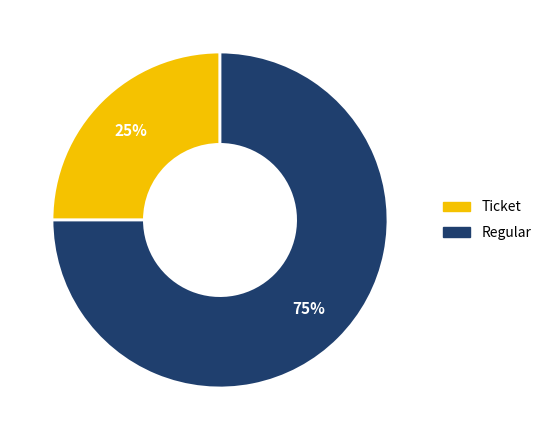

Is the sum of Regular and Ticket greater than half?

Yes